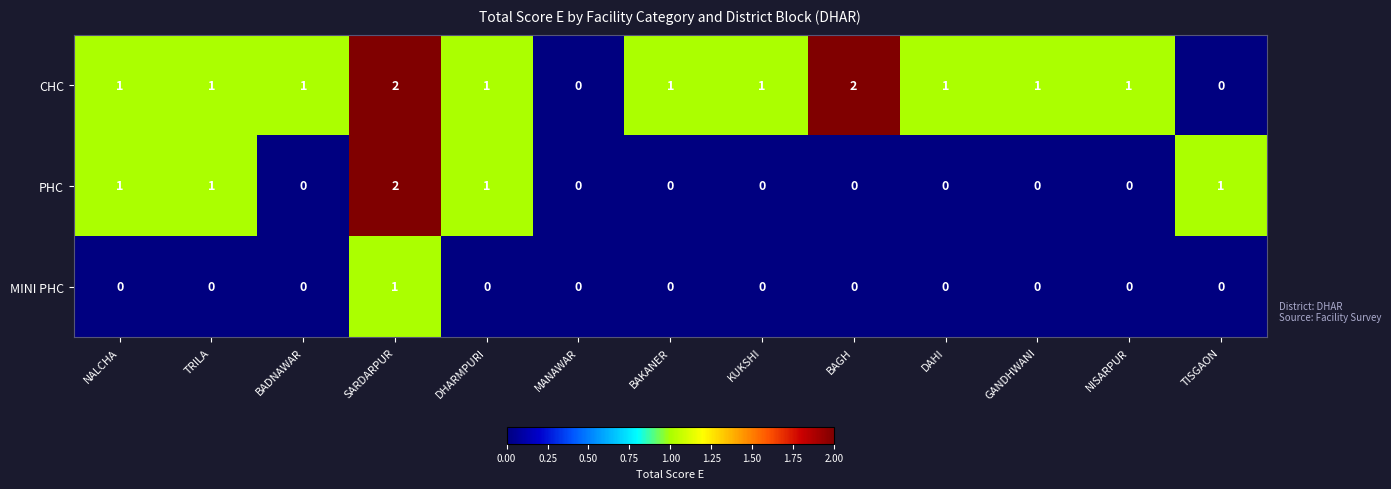

What is the maximum value shown in the chart?

2